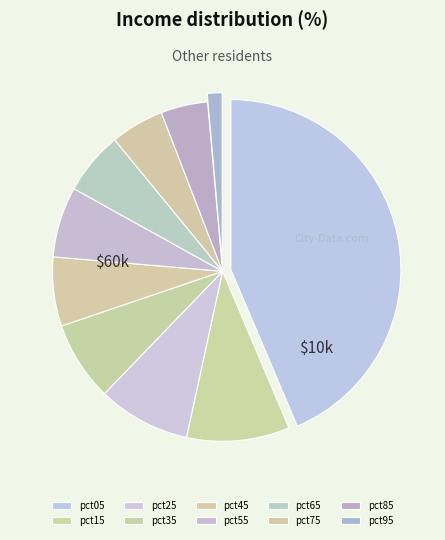

How many slices are in this pie chart?

10